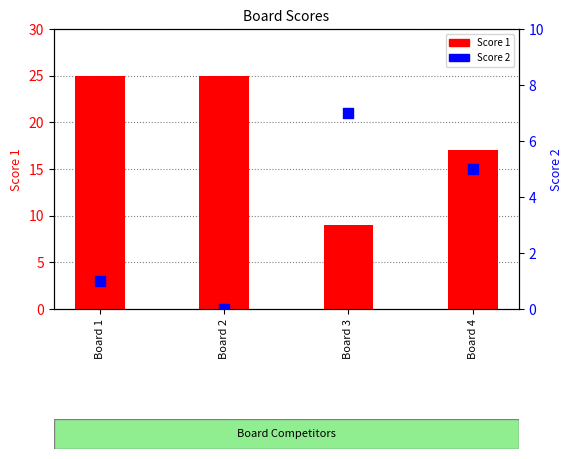

At how many categories does at least one series exceed 19?

2